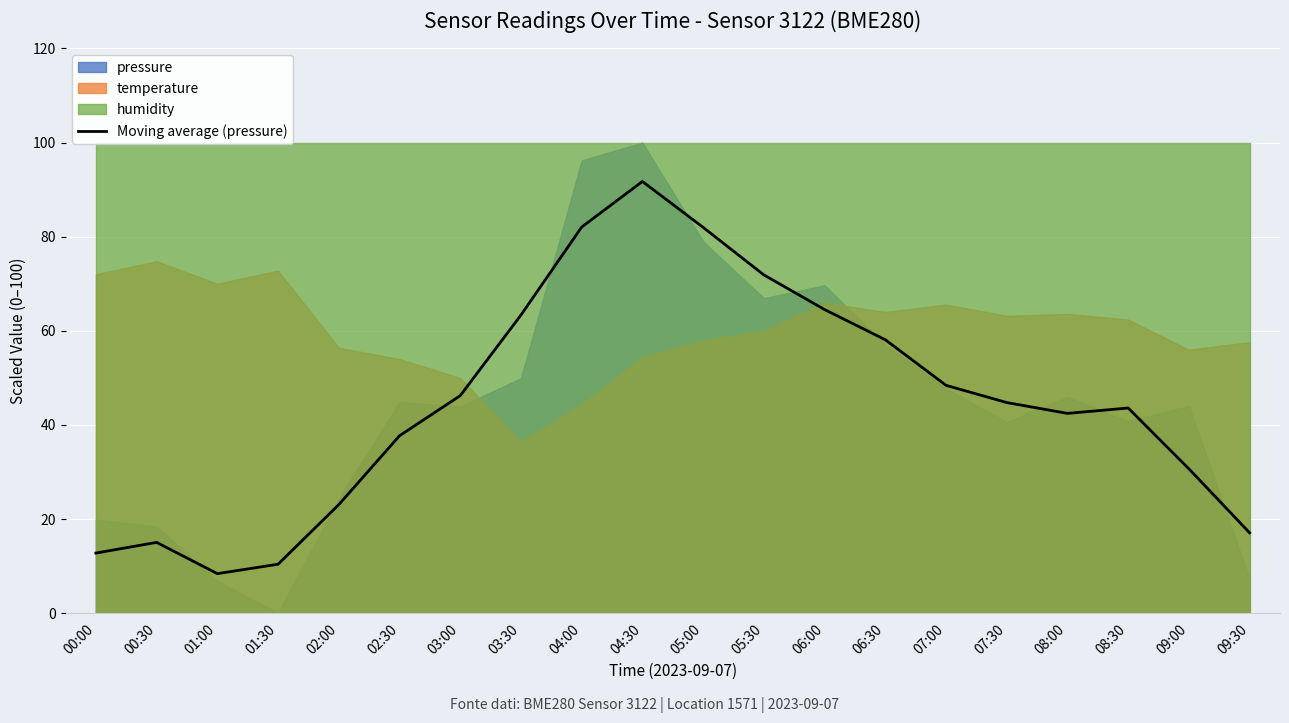

The chart shows a value of 8.1 at 09:30. True or false?

False